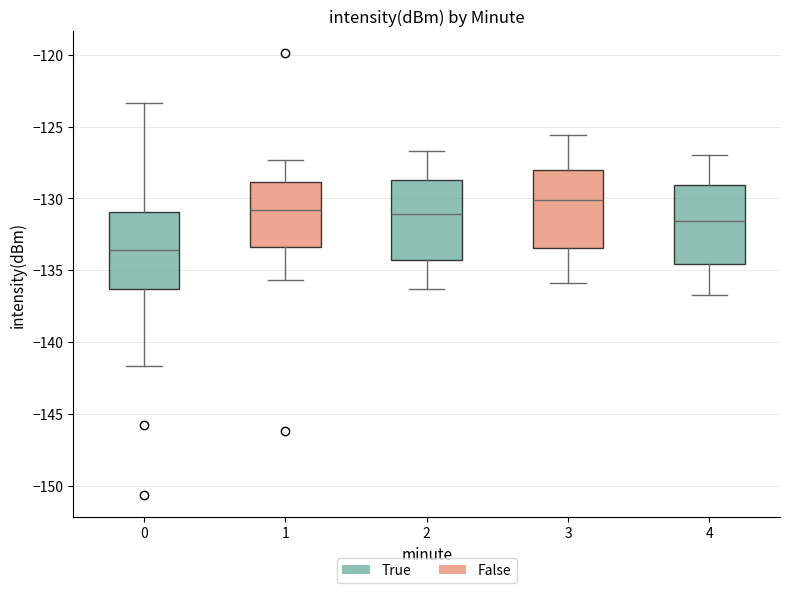

Which box has the highest median line?

3